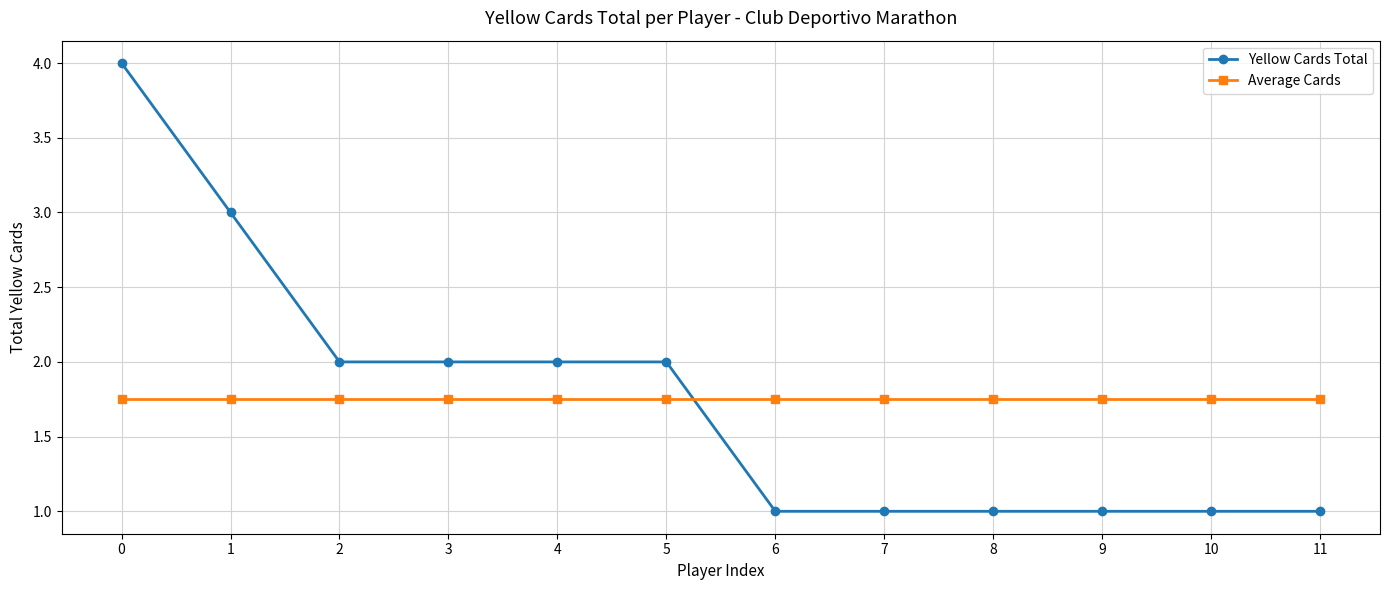

What is the value of the Yellow Cards Total point at the 11th from the left?

1.0